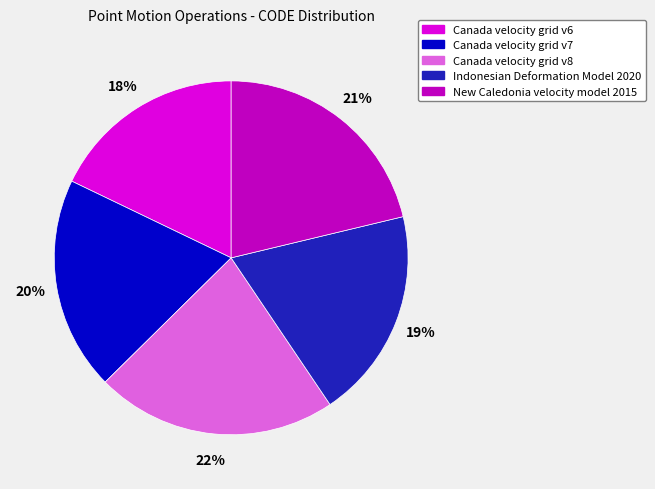

To the nearest percent, what portion does Canada velocity grid v6 represent?

18%